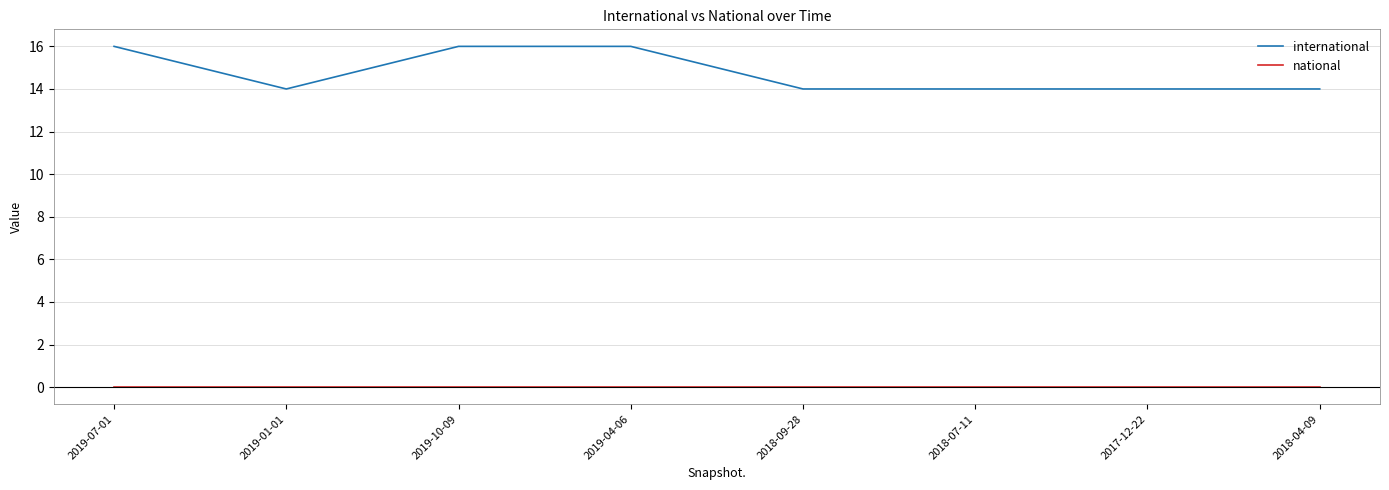

Count the number of categories in the chart.

8